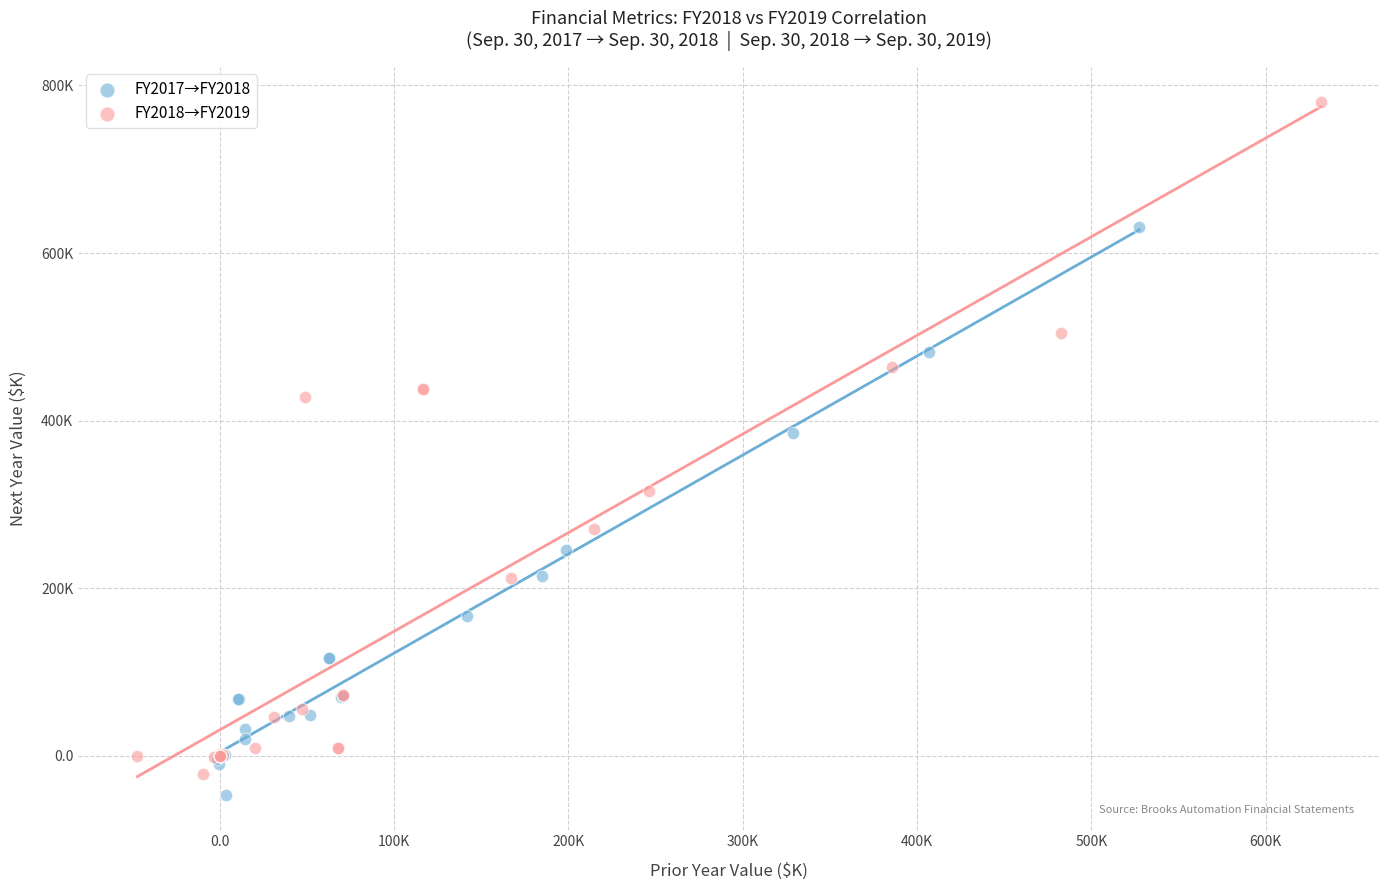

Which series reaches the maximum Y coordinate?

FY2018→FY2019